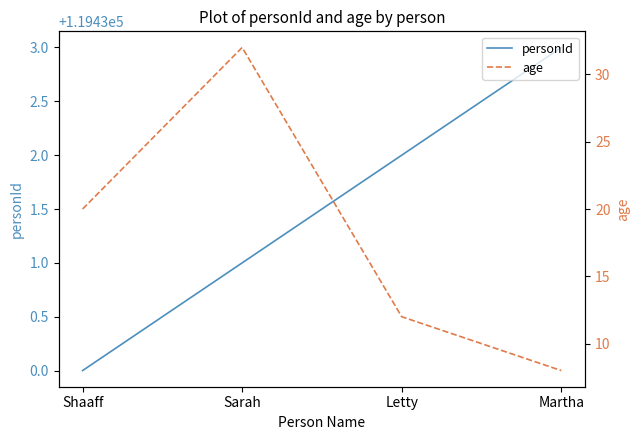

Where is the first local maximum for age?

Sarah